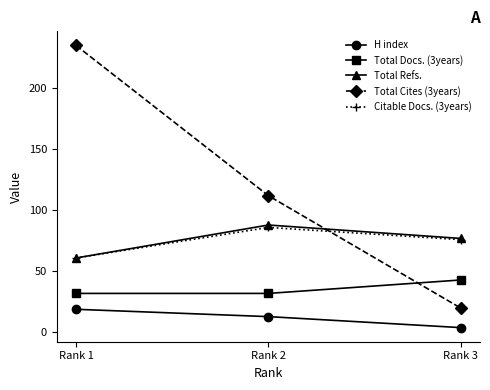

How many data points in H index are less than 13?

1